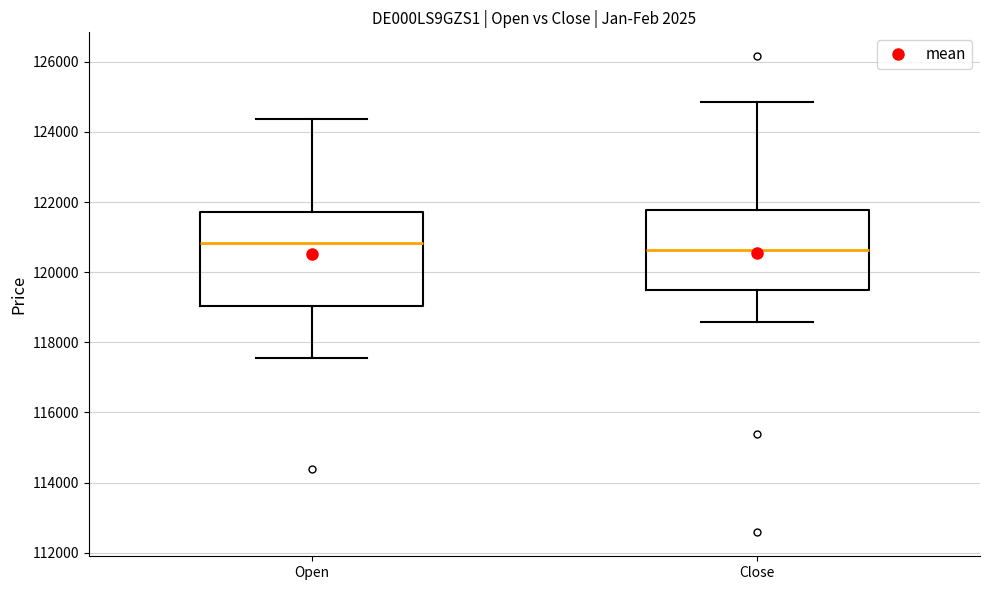

Comparing the boxes themselves (not the whiskers), which one is the tallest?

Open